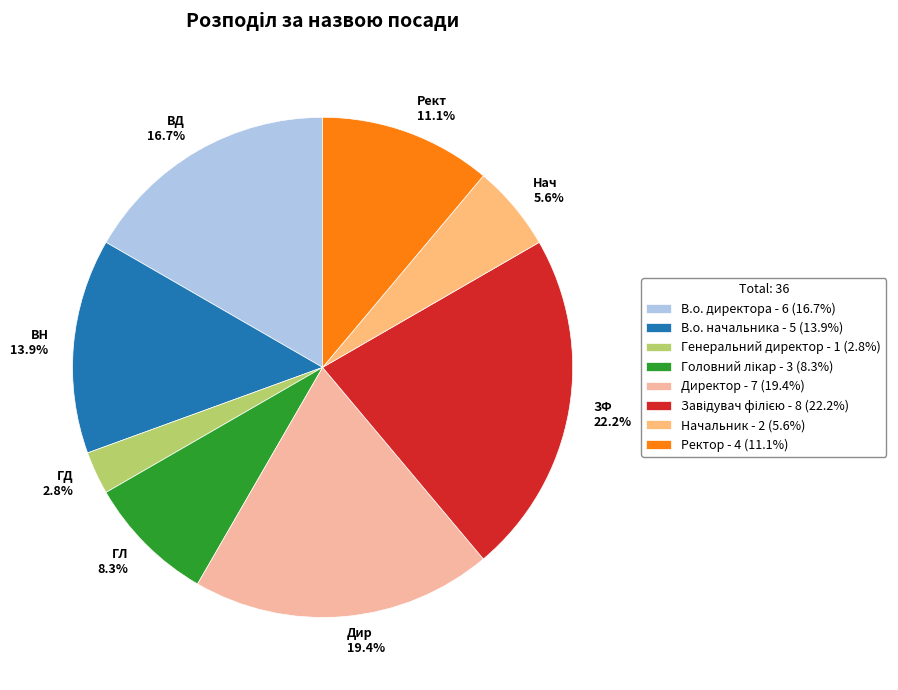

Approximately how many times larger is the value at ВД 16.7% compared to Дир 19.4%?

0.9